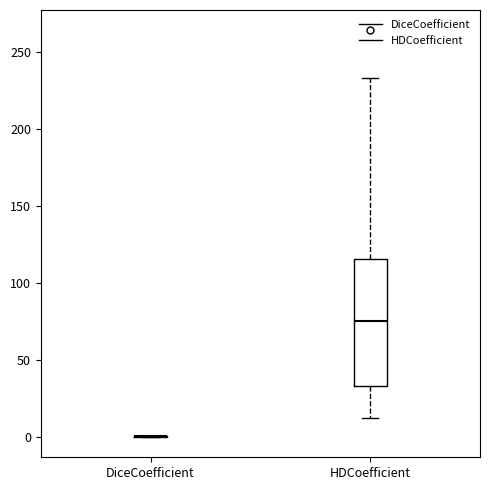

Reading left to right, read every box against the y-axis: the position of its median line, the range the box covers, and the ends of its whiskers. The values are not printed on the chart, so give them approximately, as read against the axis.

DiceCoefficient: box collapsed to a line at 0, whiskers 0 to 0
HDCoefficient: median 75, box 35 to 115, whiskers 10 to 235